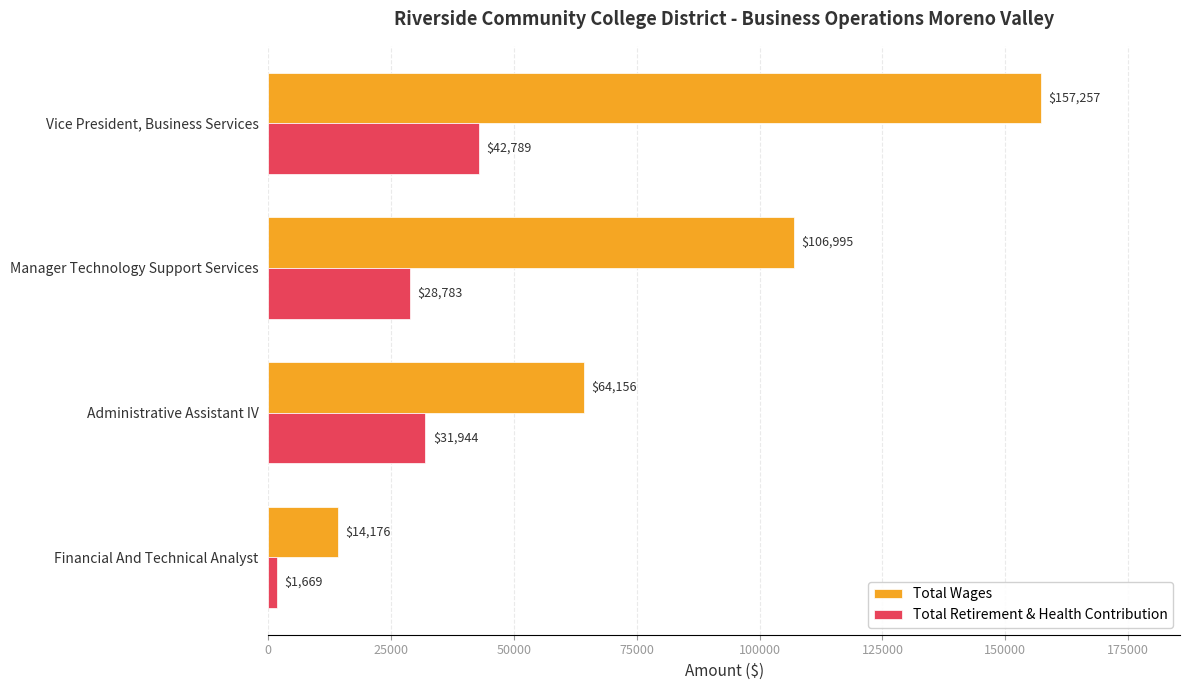

What is the approximate value of Total Wages at Administrative Assistant IV?

64156